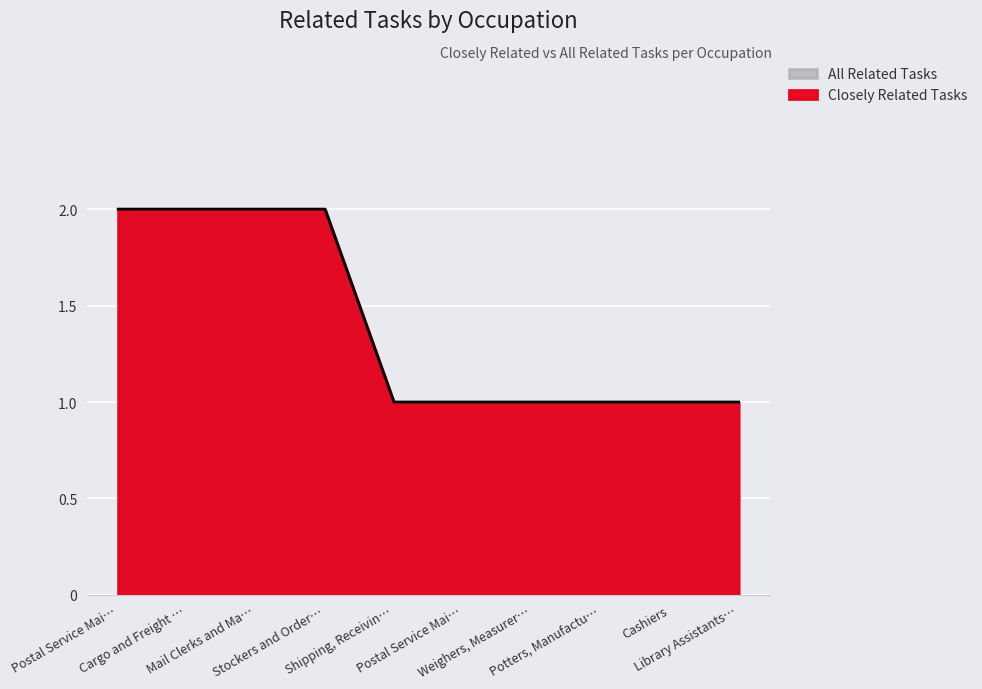

At how many categories does at least one series exceed 1?

4